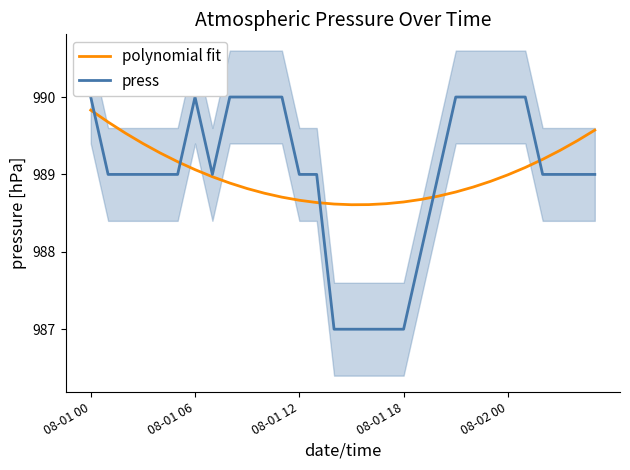

What is the highest value of the press series?

990.0